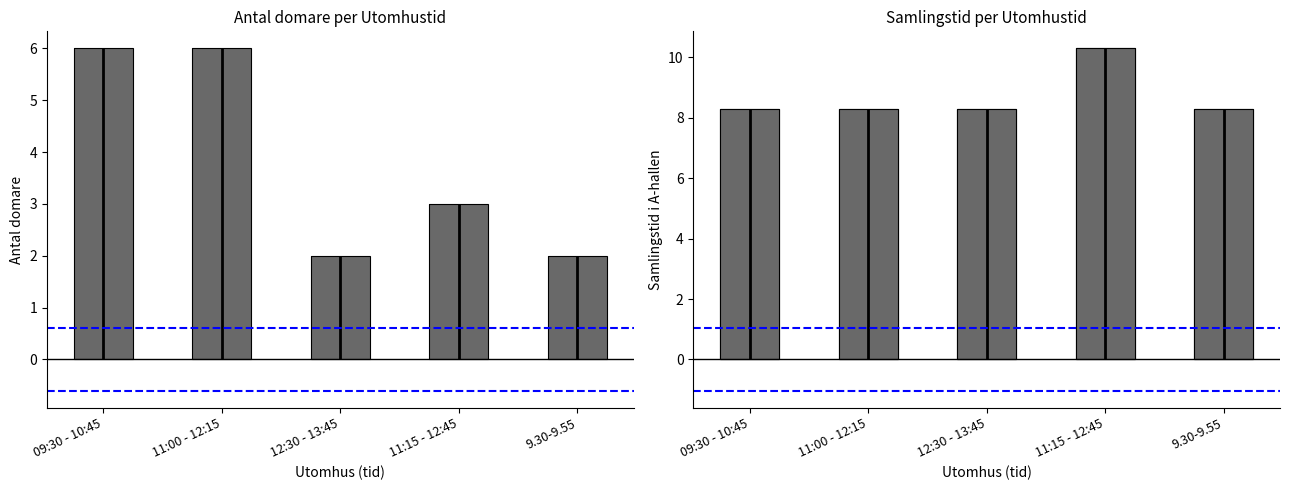

Which series has the largest range (max minus min)?

Antal domare